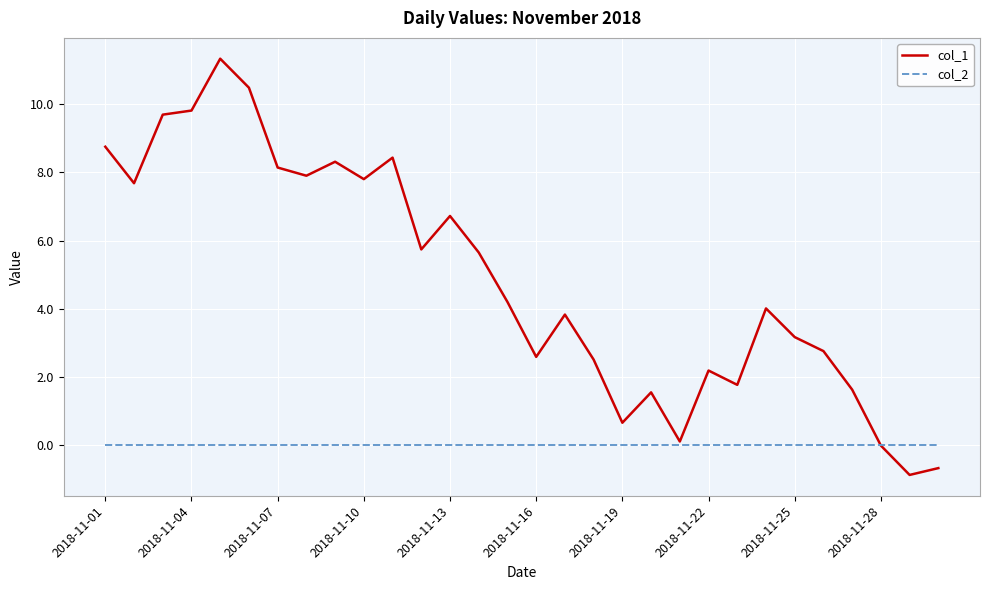

What is the minimum value shown in the chart?

-0.9